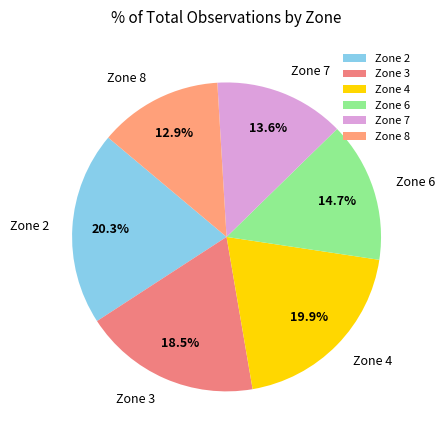

How many segments does this pie chart have?

6